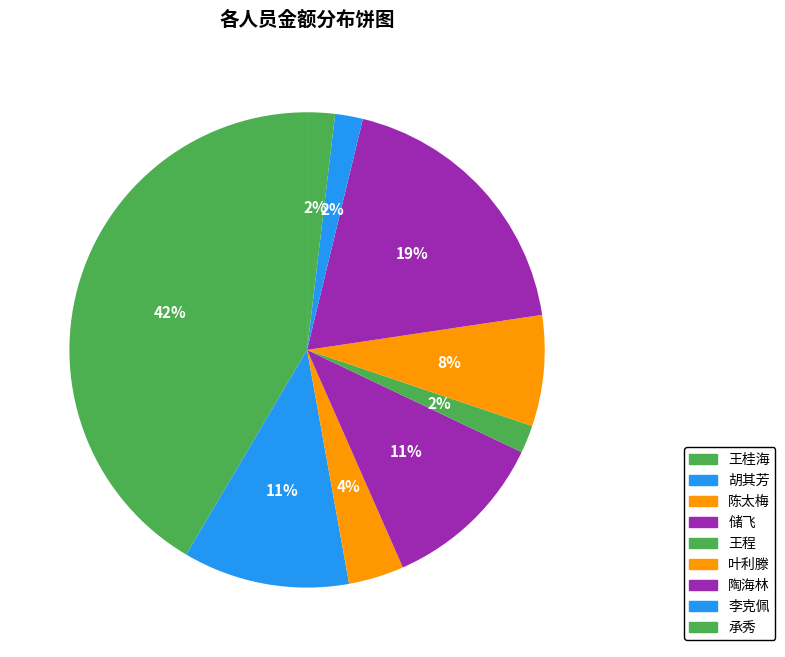

To the nearest percent, what portion does 陶海林 represent?

19%